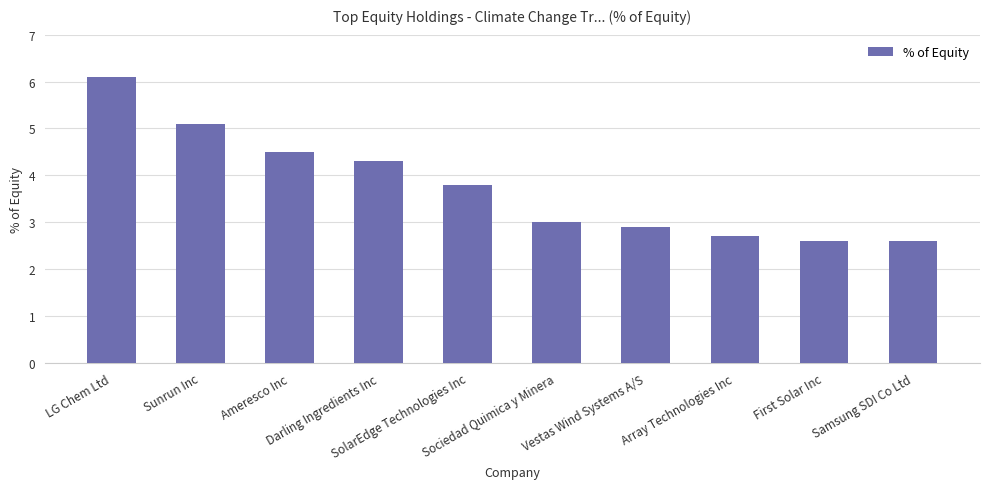

What is the maximum value shown in the chart?

6.1